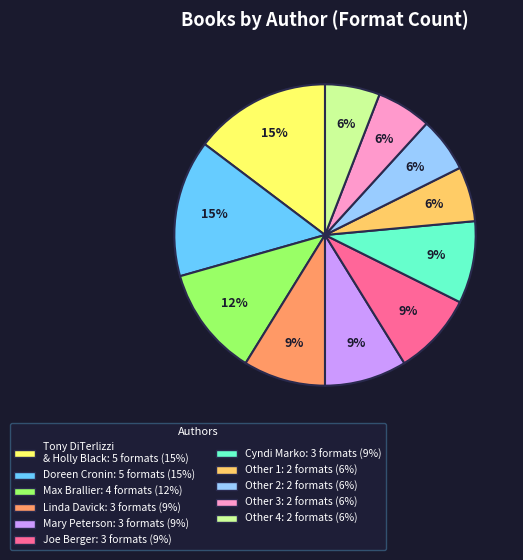

Count the number of slices in the pie.

11